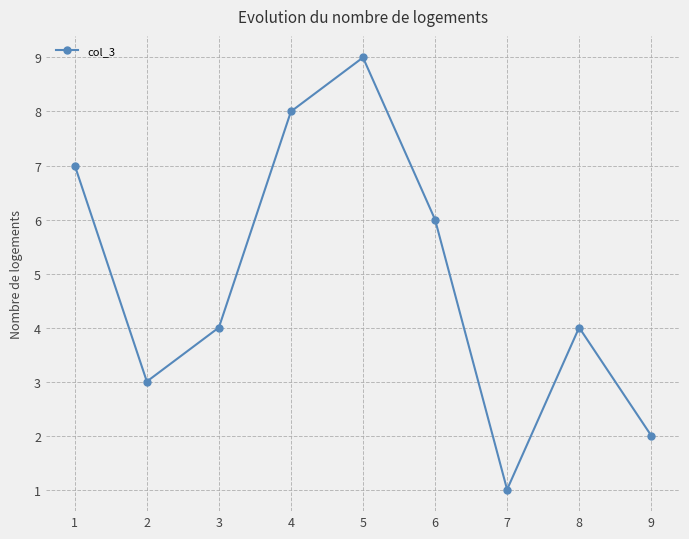

Where is the first local minimum?

2